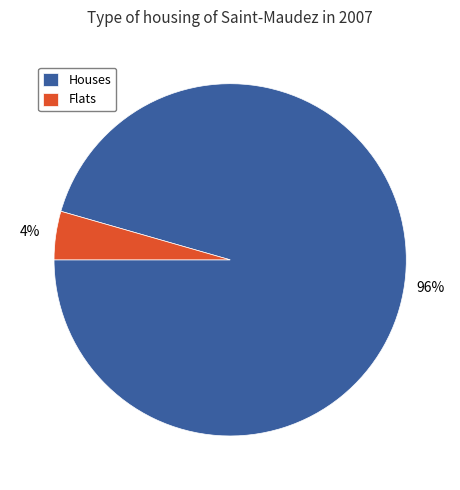

What is the largest slice in the pie chart?

Houses